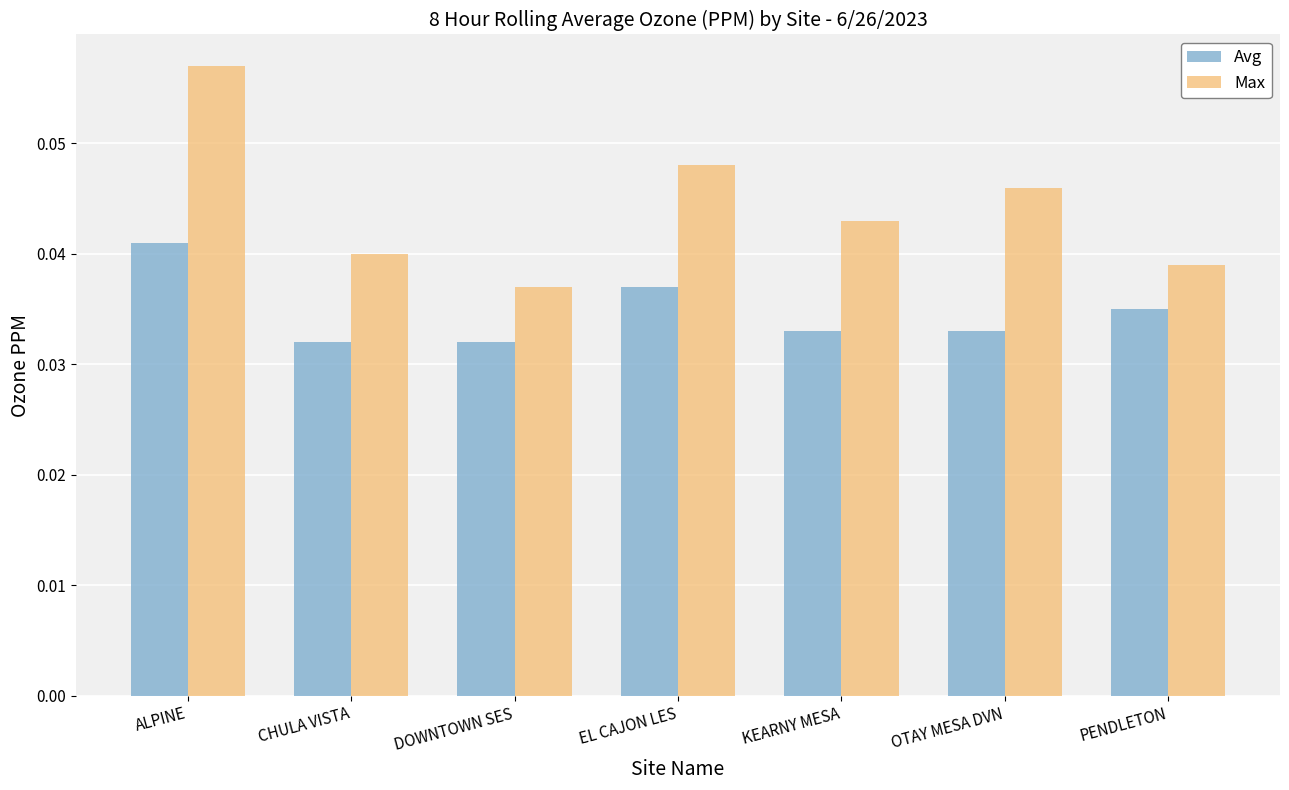

The value of Max at EL CAJON LES is 0.1. True or false?

False